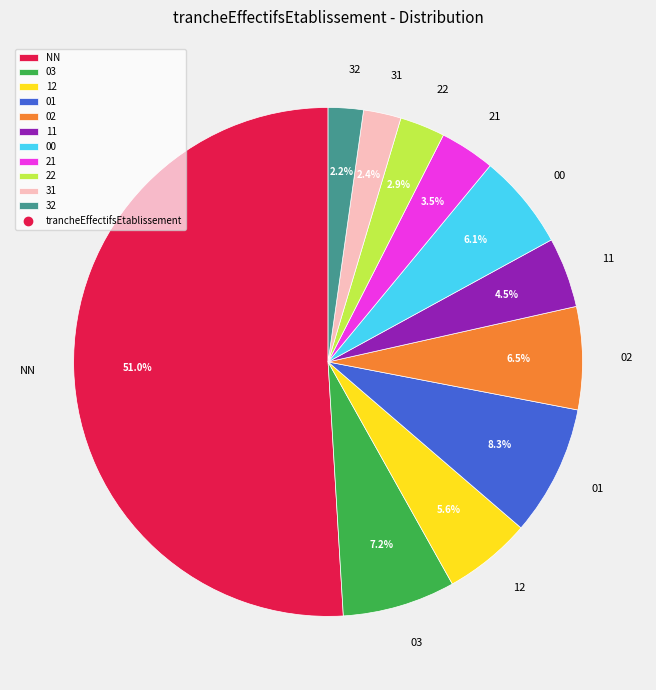

How many segments does this pie chart have?

11